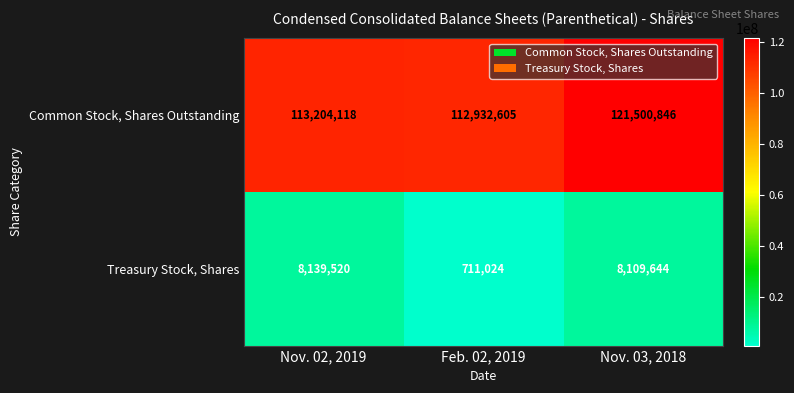

Which label corresponds to the smallest value in the chart?

Feb. 02, 2019